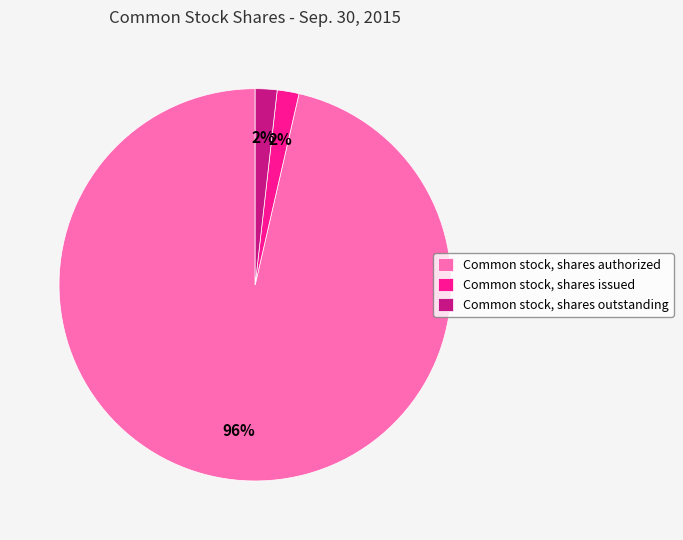

How many slices are in this pie chart?

3